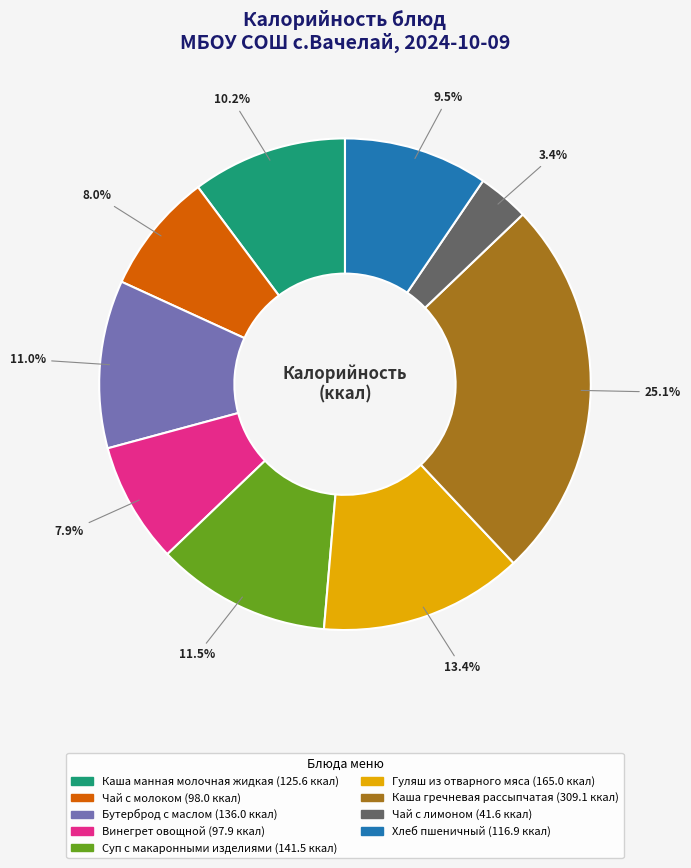

Which slice is the largest?

Каша гречневая рассыпчатая